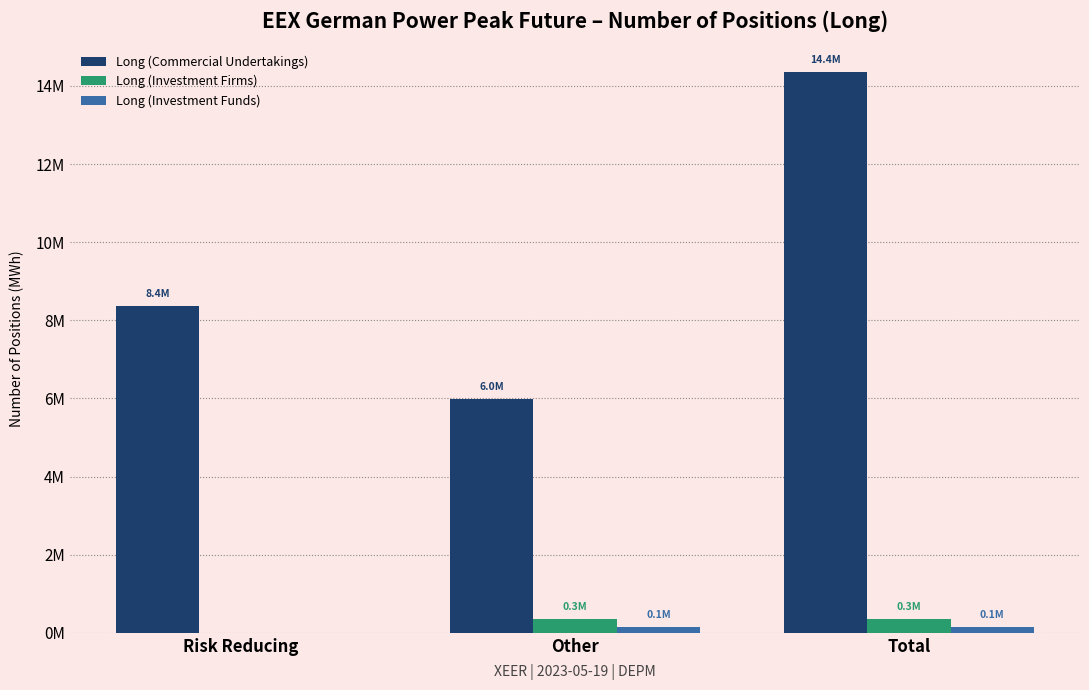

Does the chart contain stacked bars?

No